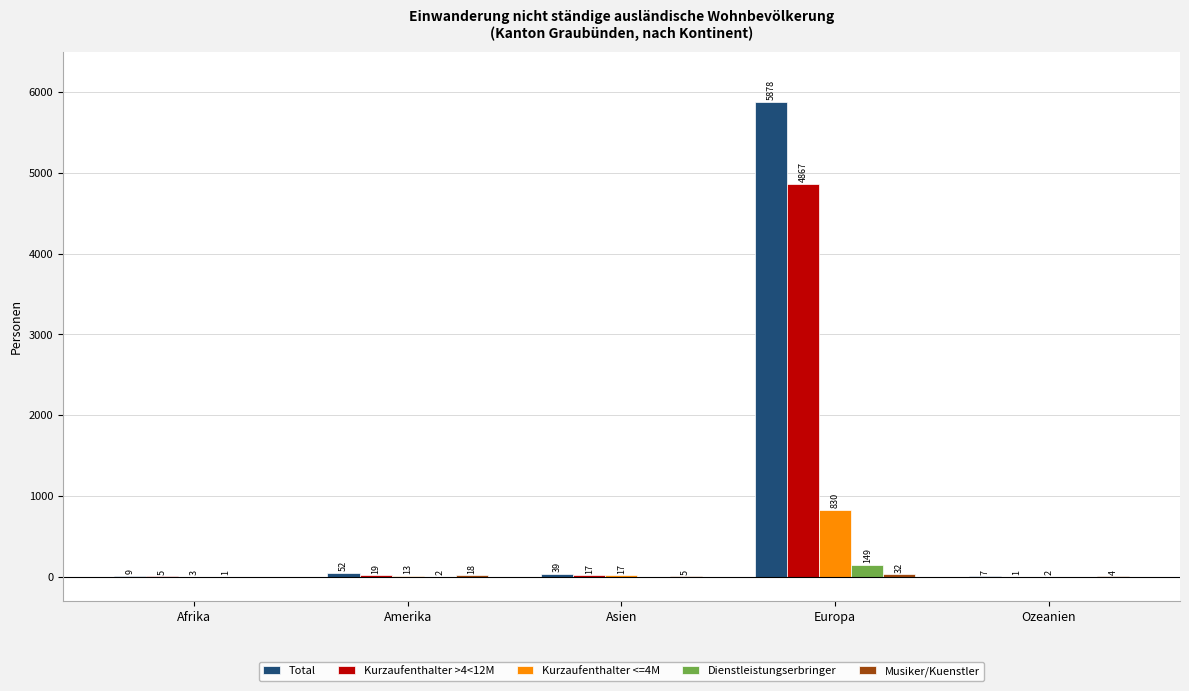

At which category is the sum across all series the highest?

Europa